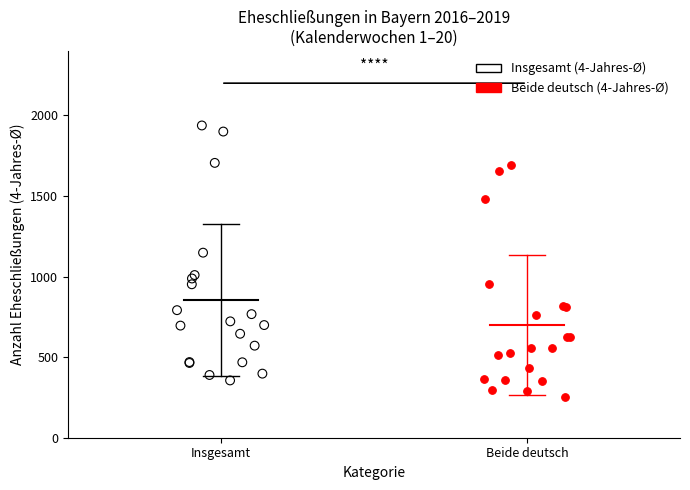

What are all the series names shown in the legend?

Insgesamt (4-Jahres-Ø), Beide deutsch (4-Jahres-Ø)